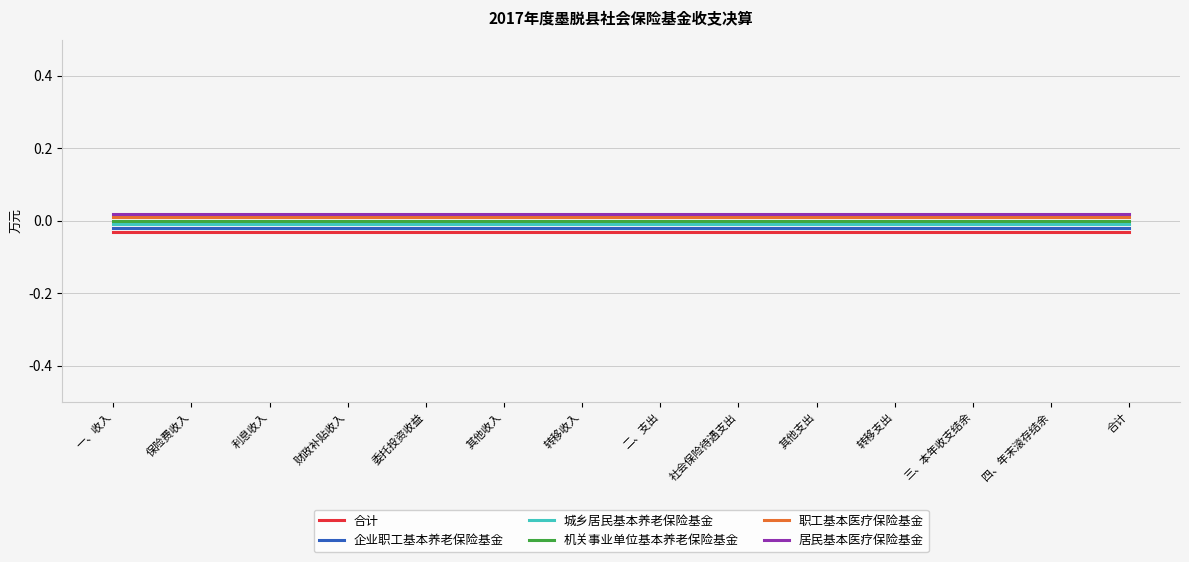

Is the value of 机关事业单位基本养老保险基金 at 保险费收入 greater than the value of 居民基本医疗保险基金 at 保险费收入?

No